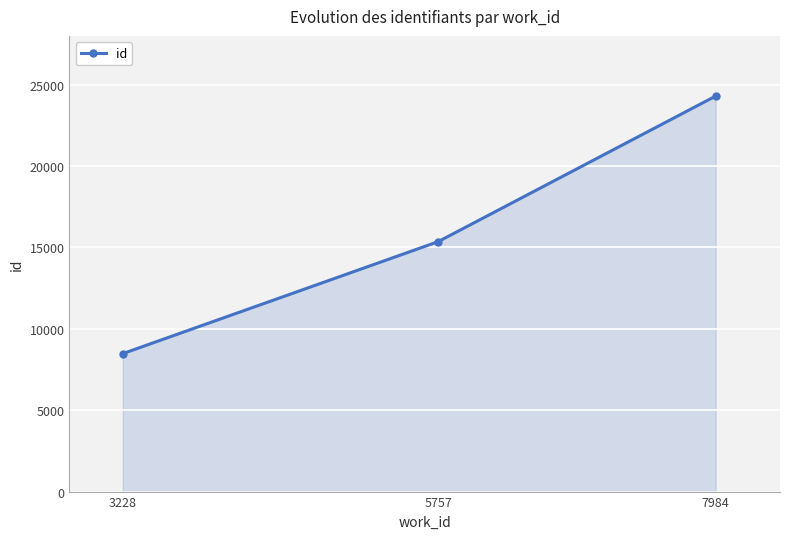

What is the change in value from 5757 to 7984?

+8948